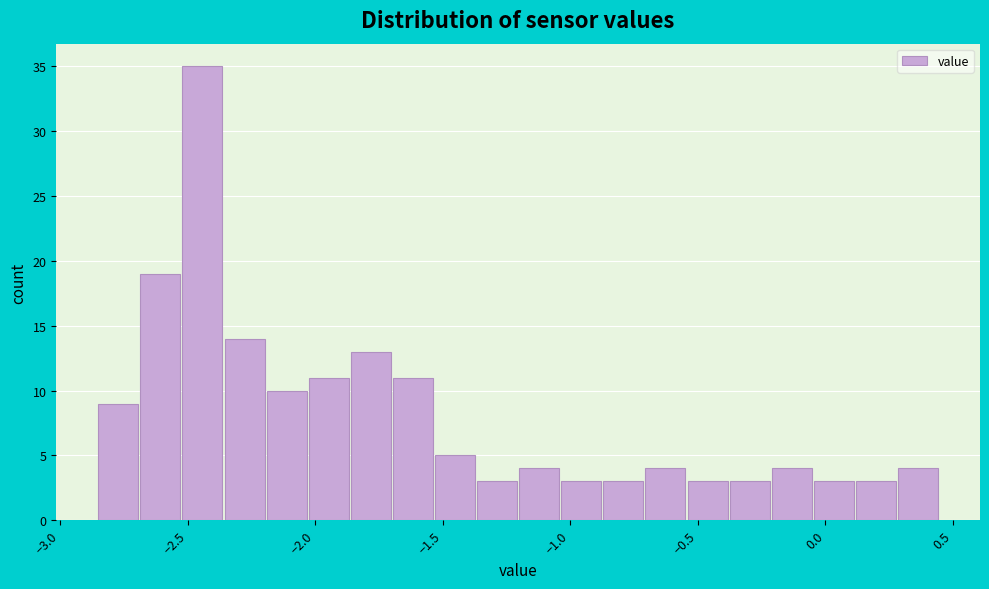

Around what value on the x-axis is the tallest bar? Give the approximate position of its centre, as read against the axis.

-2.45